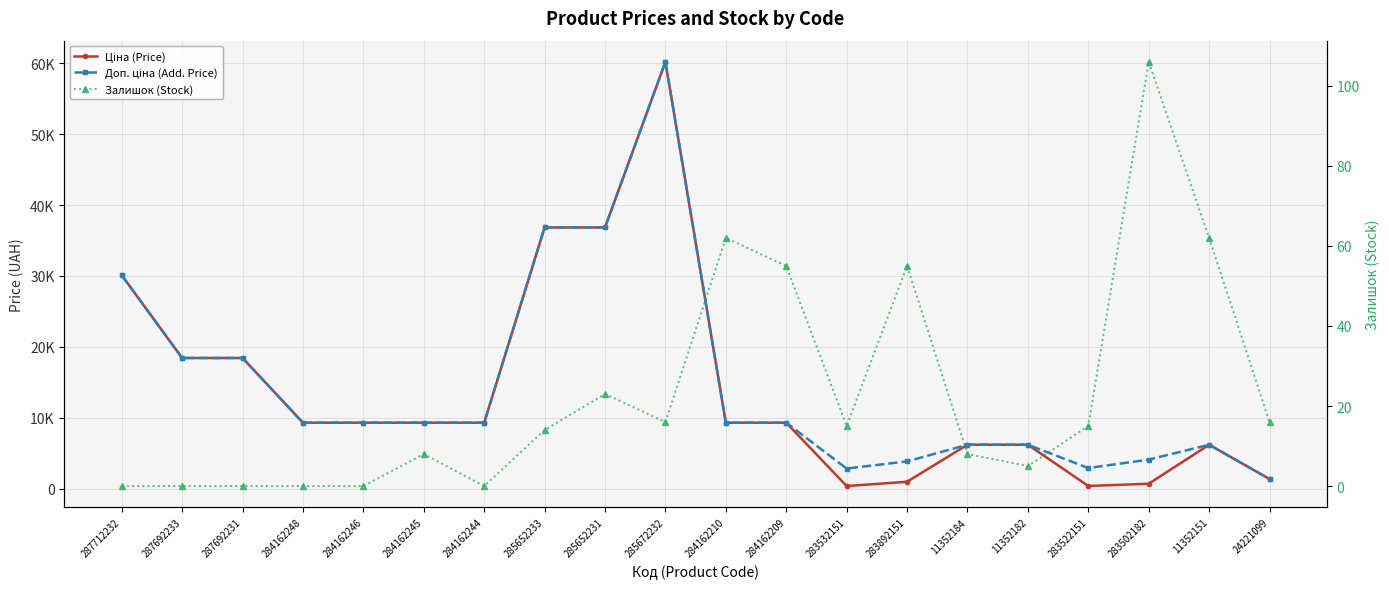

How many data points does each series have?

20